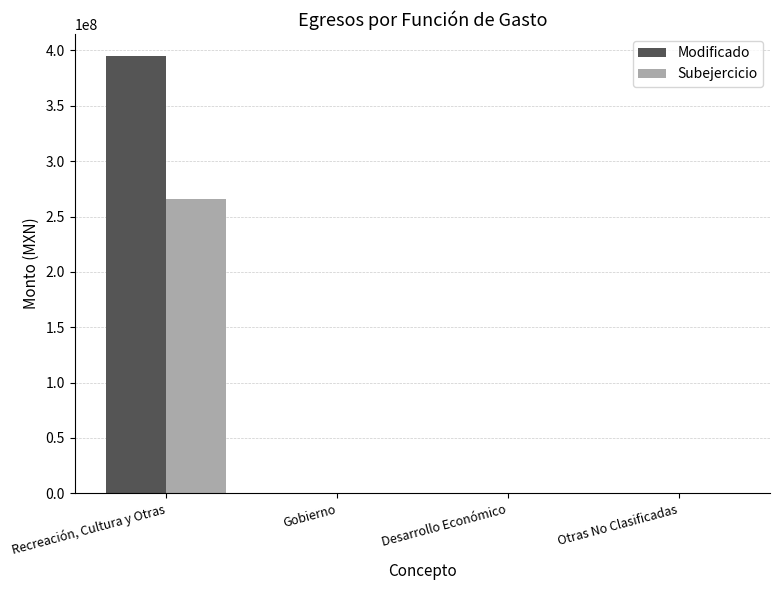

What is the sum of all Modificado values?

395137058.4